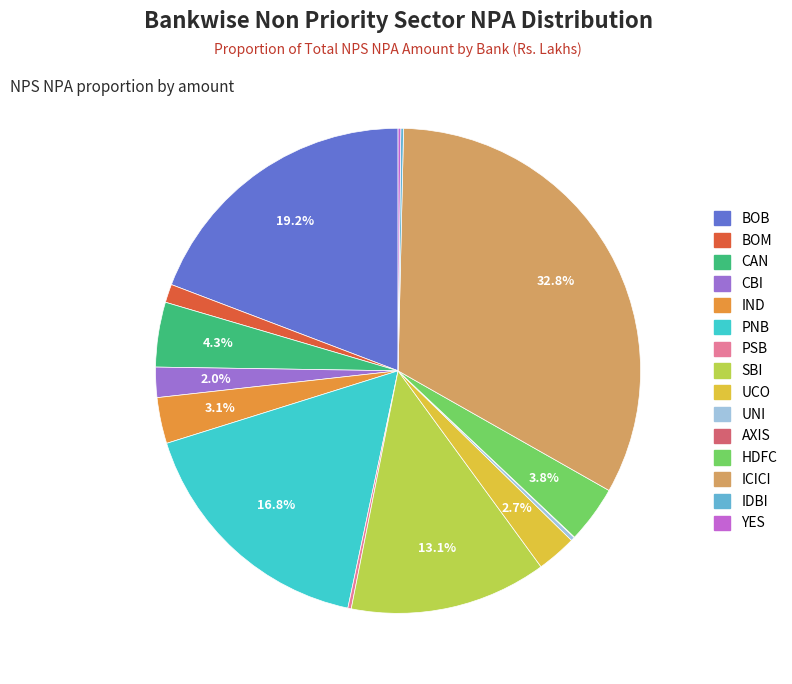

What percentage is NOT represented by PNB?

83.2%